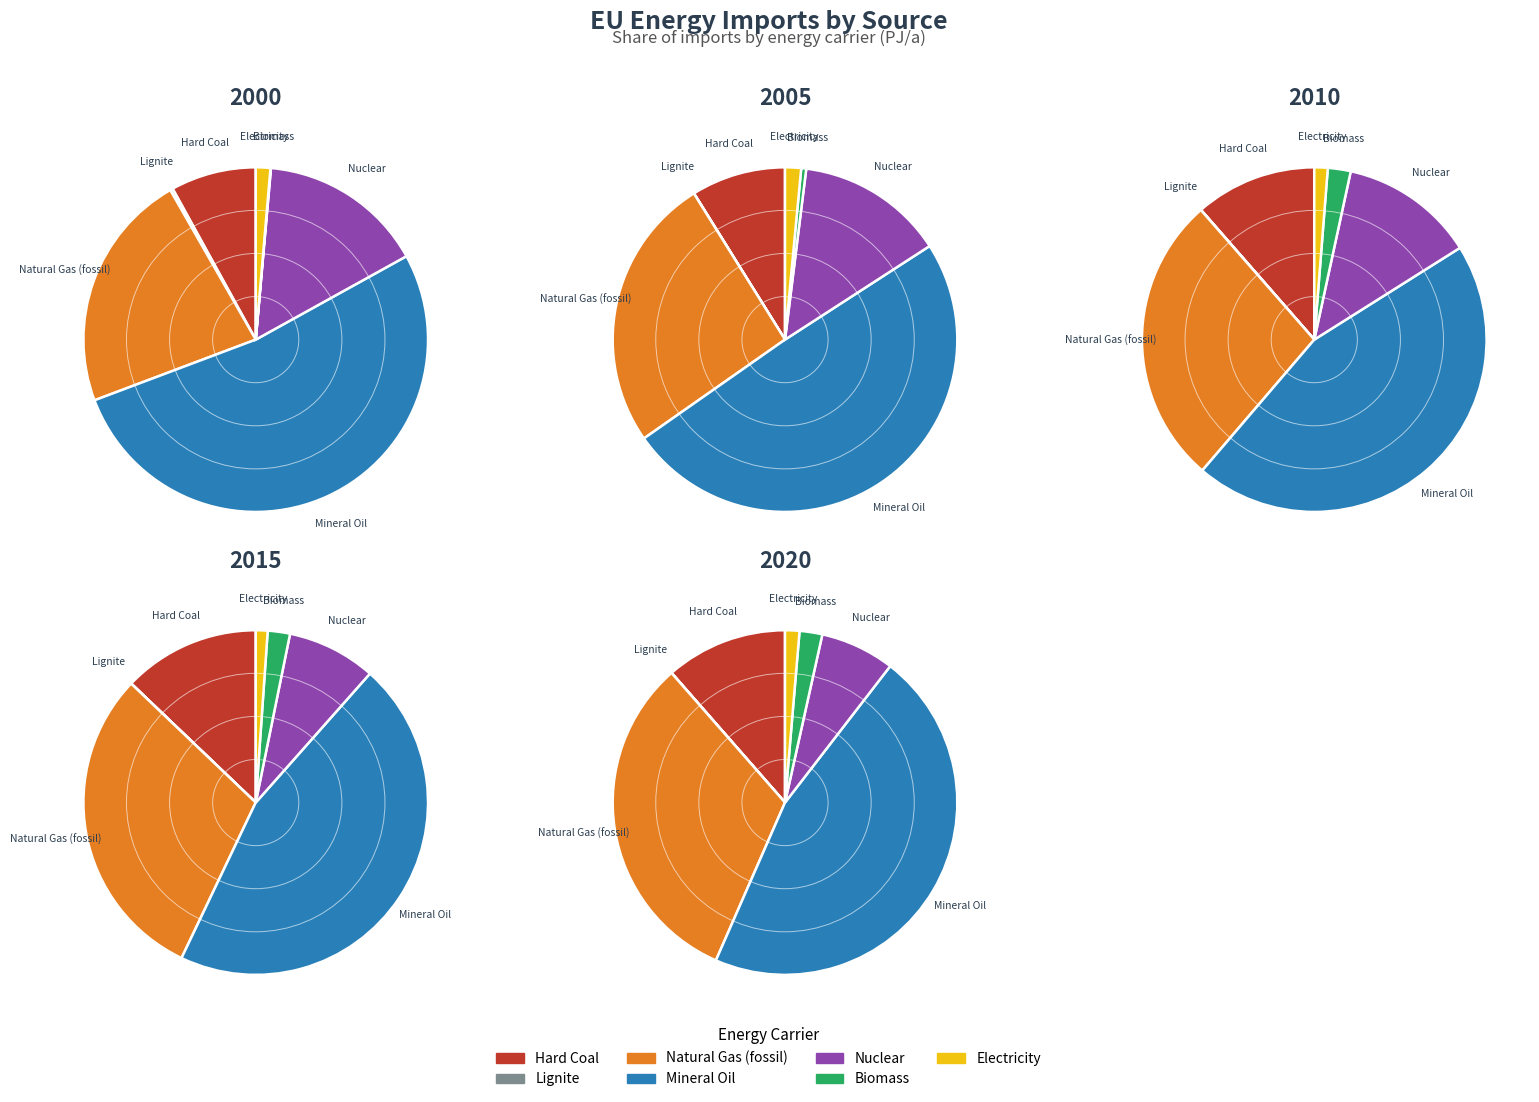

Which category accounts for the majority?

Mineral Oil